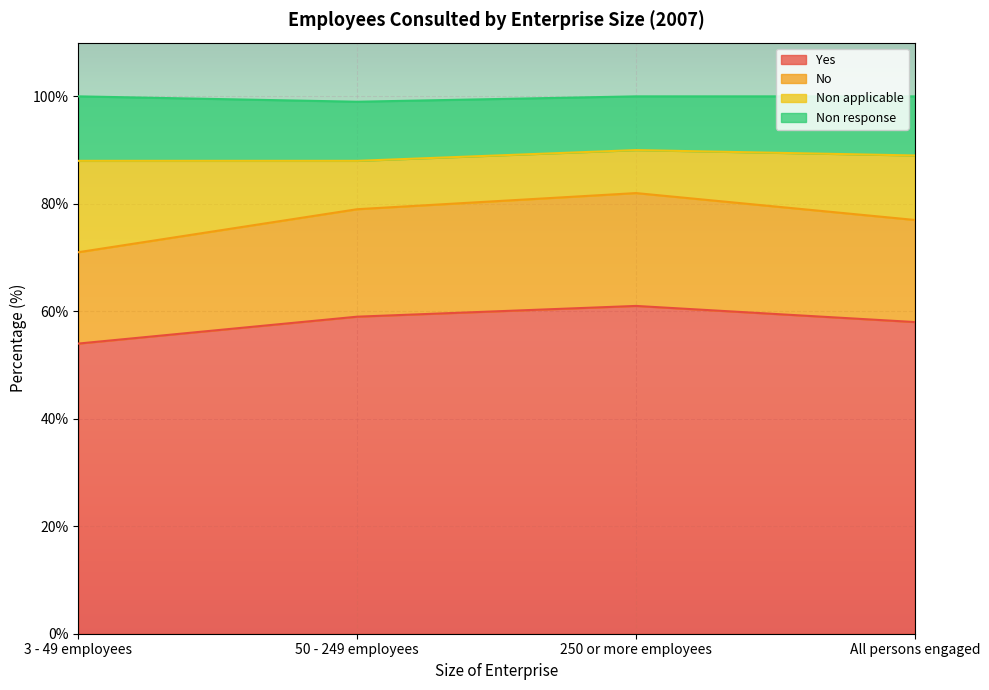

The No series shows 16 at All persons engaged. True or false?

False